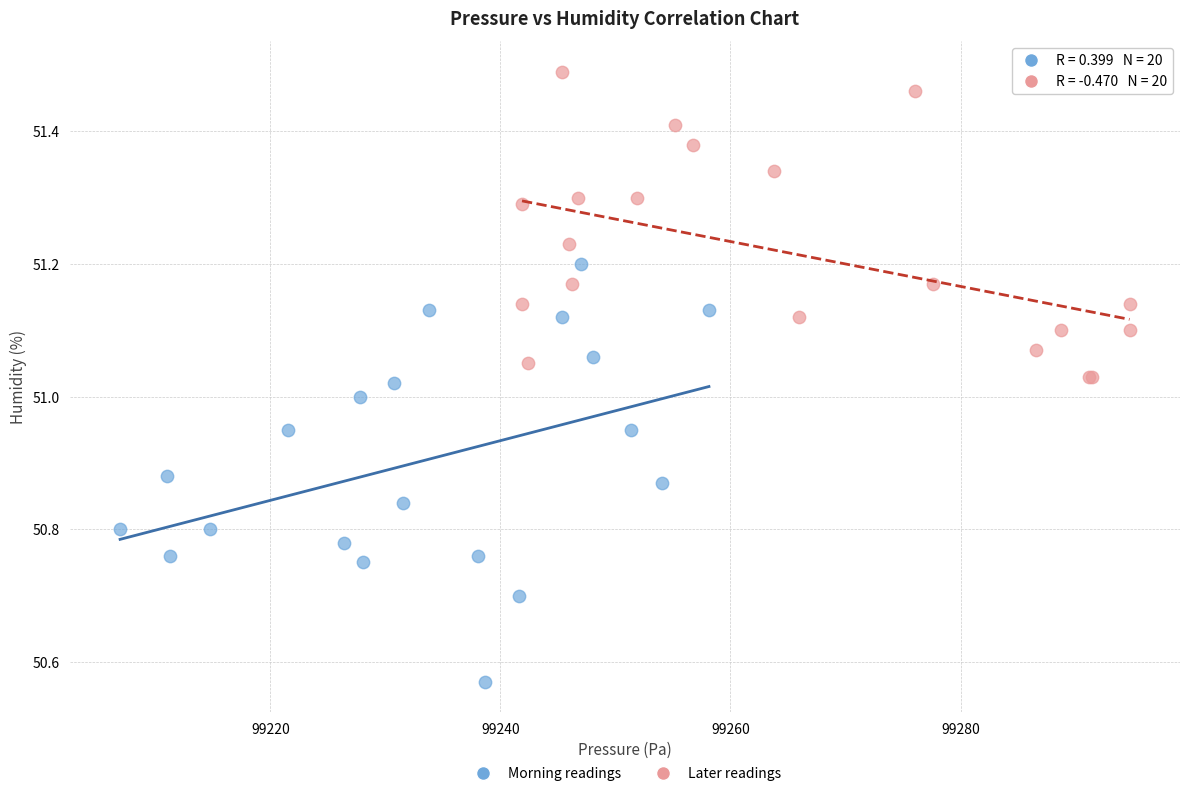

Which series contains the lowest Y value?

Morning readings